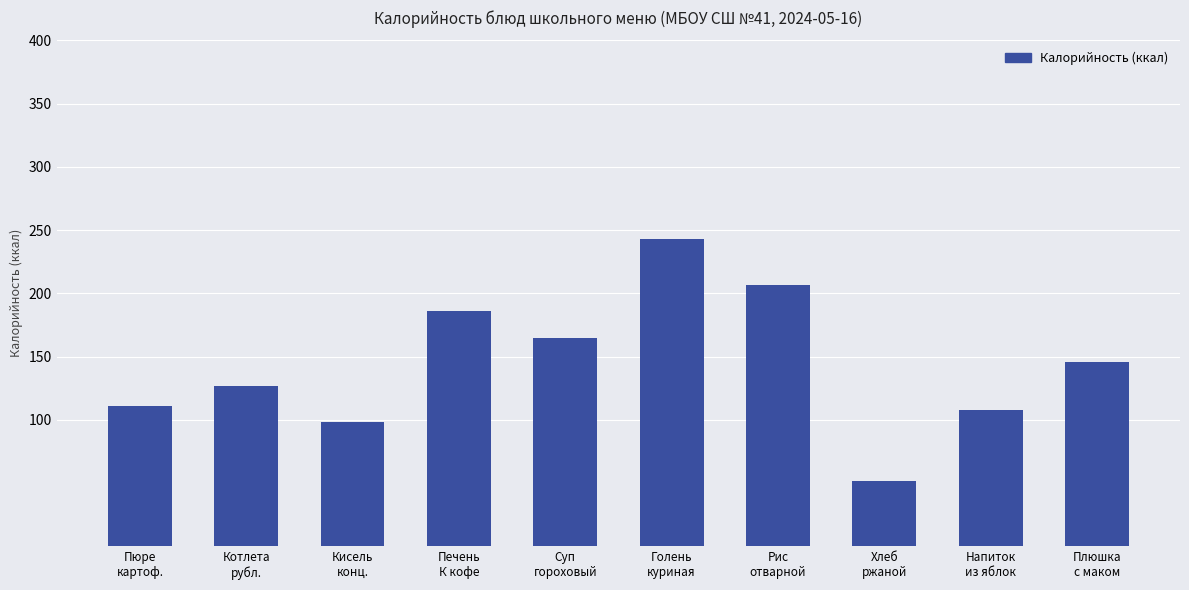

Which has a higher value, Хлеб
ржаной or Кисель
конц.?

Кисель
конц.